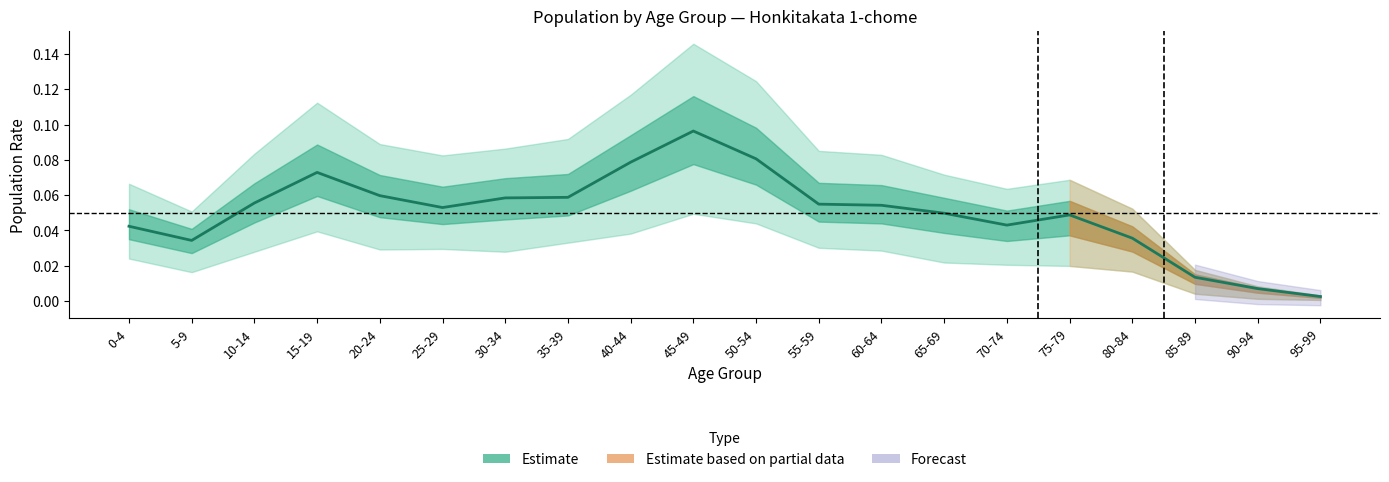

Where is the first local minimum?

5-9